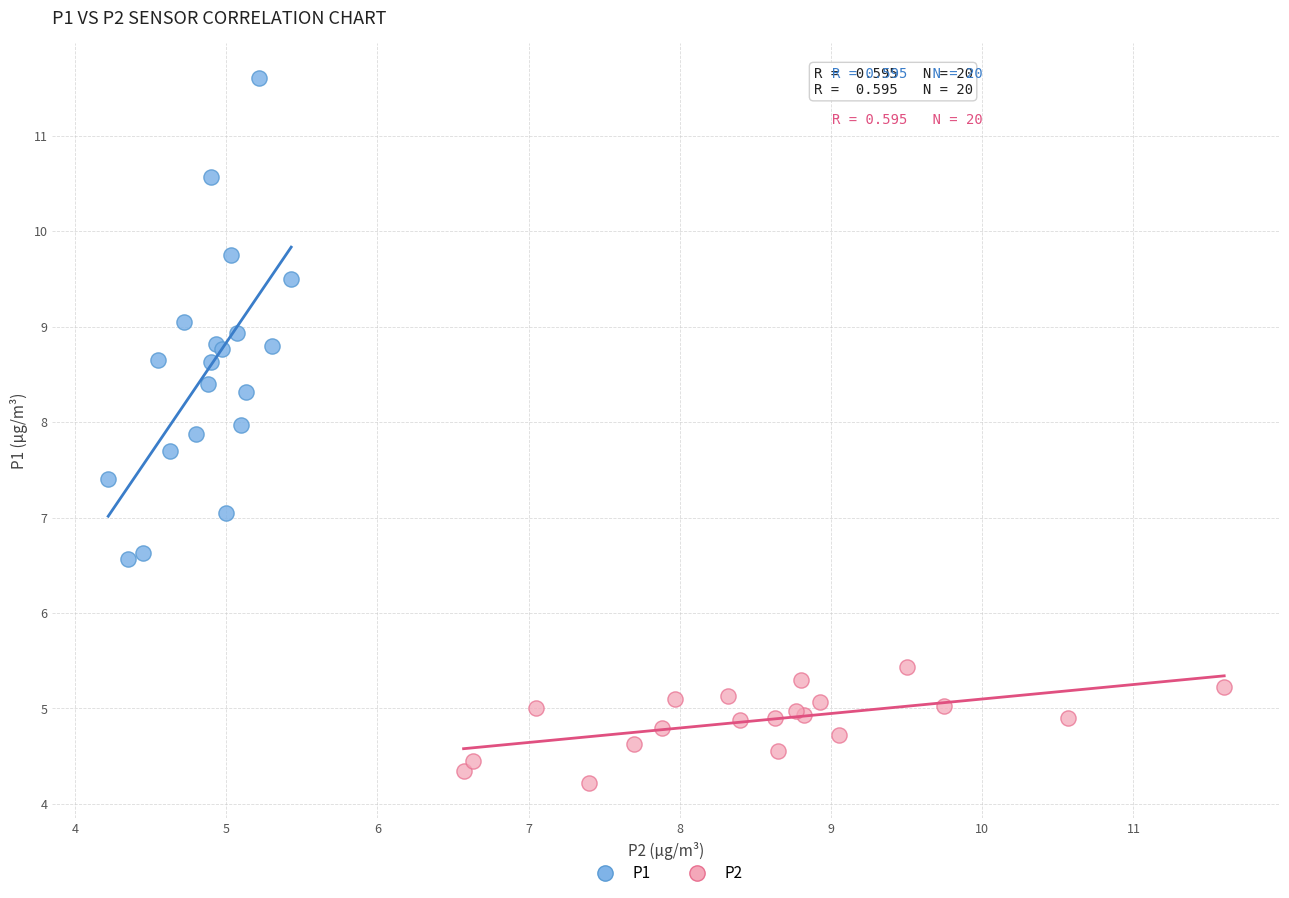

Which series contains the lowest Y value?

P2